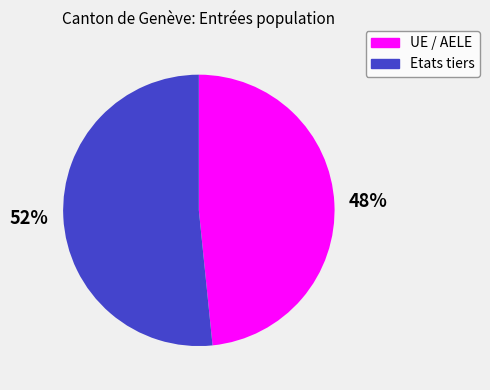

Is there any slice that represents more than half of the pie?

Yes